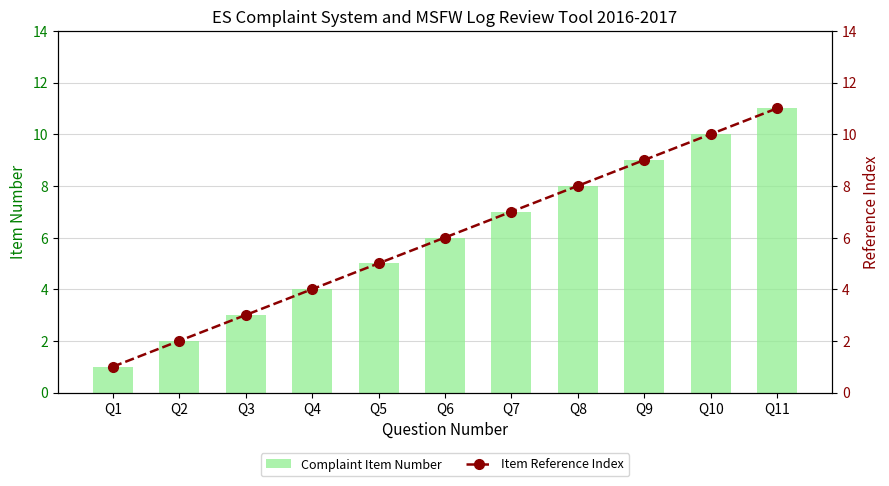

What is the value of the Complaint Item Number bar at the 11th from the left?

11